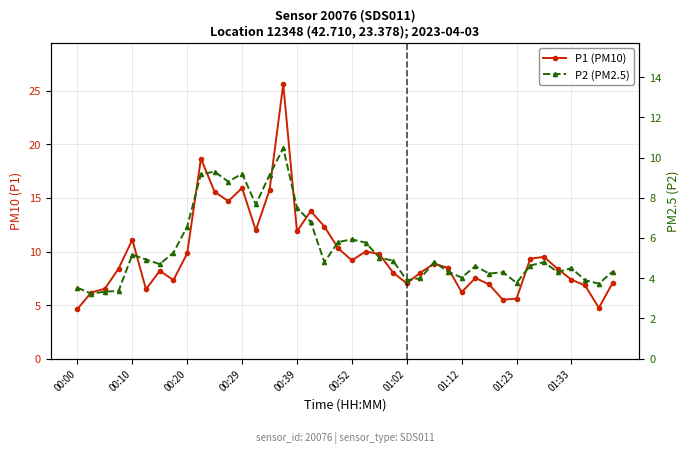

What is the value of the P2 (PM2.5) point at the 20th from the left?

5.8